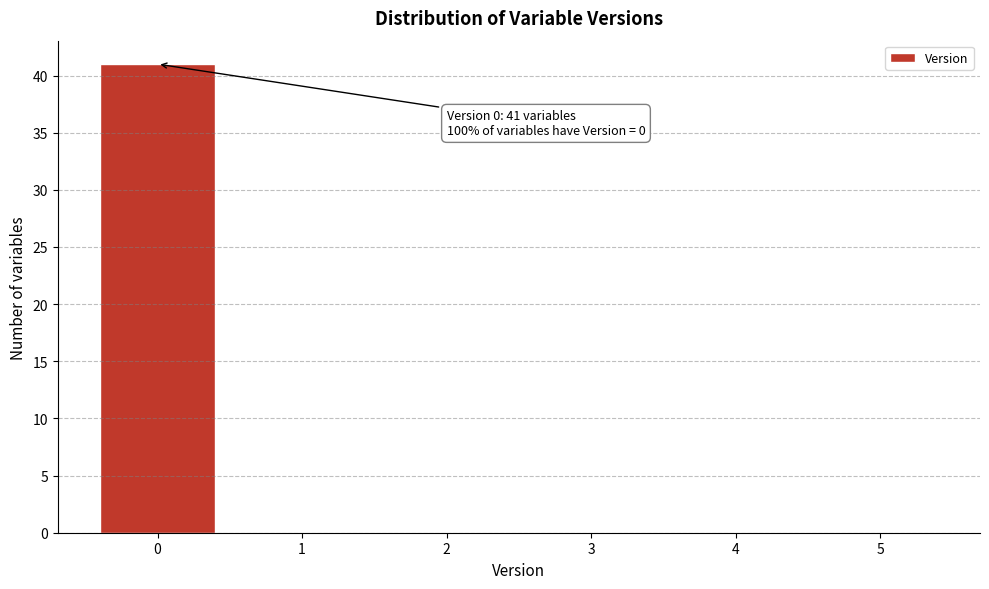

Over which range of the x-axis is the bar tallest?

-0.5 to 0.5